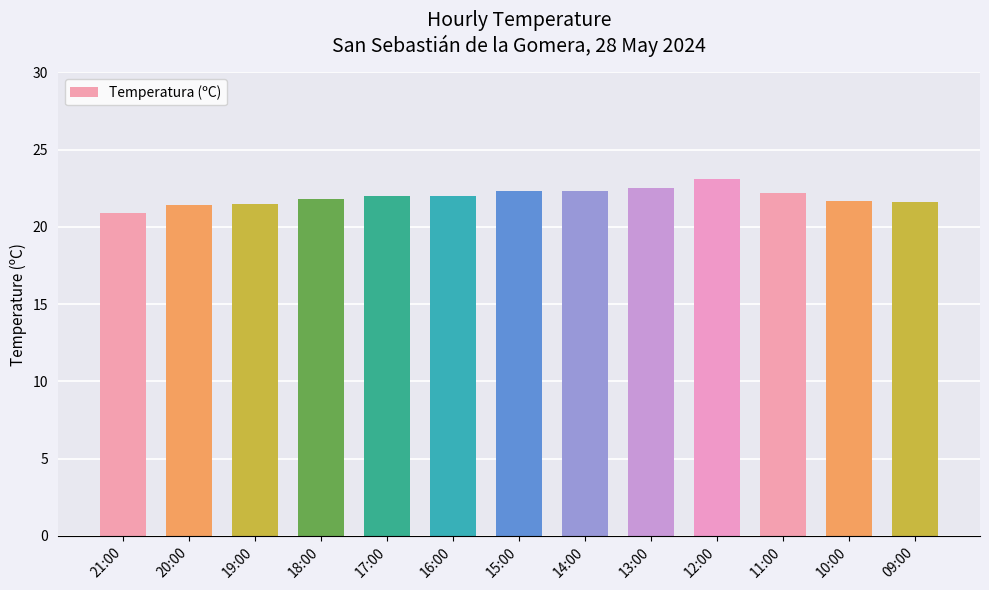

Count the number of data series in this chart.

1